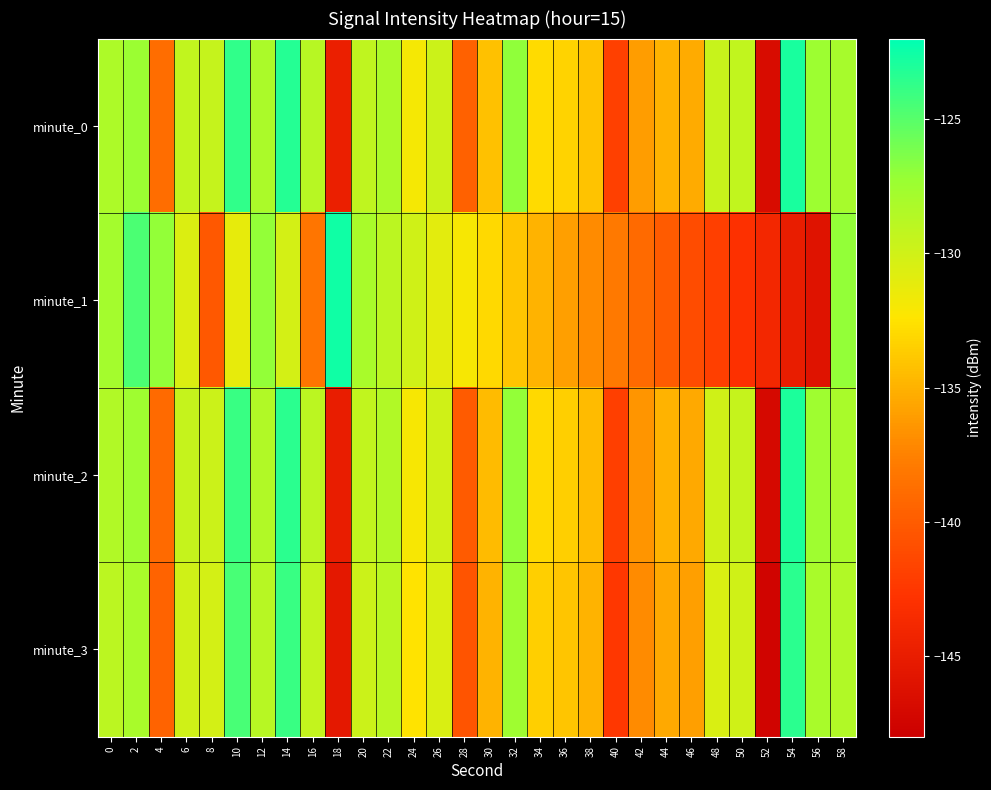

Reading left to right, list all the values displayed in this chart.

minute_0: 0=-128.2	2=-127.3	4=-138.8	6=-129.3	8=-129.5	10=-123.7	12=-128.2	14=-123.3	16=-128.7	18=-144.8	20=-129.1	22=-128.2	24=-131.9	26=-129.8	28=-139.6	30=-134.3	32=-126.9	34=-132.9	36=-133.3	38=-134.2	40=-141.8	42=-136.1	44=-135.0	46=-135.3	48=-129.5	50=-129.3	52=-146.7	54=-122.8	56=-127.5	58=-128.0
minute_1: 0=-127.8	2=-124.6	4=-127.0	6=-130.6	8=-140.2	10=-131.2	12=-127.0	14=-130.1	16=-138.3	18=-122.6	20=-128.0	22=-129.0	24=-130.0	26=-131.0	28=-132.0	30=-133.0	32=-134.0	34=-135.0	36=-136.0	38=-137.0	40=-138.0	42=-139.0	44=-140.0	46=-141.0	48=-142.0	50=-143.0	52=-144.0	54=-145.0	56=-146.0	58=-127.0
minute_2: 0=-128.5	2=-127.5	4=-139.0	6=-129.5	8=-129.8	10=-124.0	12=-128.4	14=-123.5	16=-129.0	18=-145.0	20=-129.3	22=-128.4	24=-132.0	26=-130.0	28=-140.0	30=-134.5	32=-127.0	34=-133.0	36=-133.5	38=-134.5	40=-142.0	42=-136.5	44=-135.0	46=-135.5	48=-130.0	50=-129.5	52=-147.0	54=-123.0	56=-127.5	58=-128.0
minute_3: 0=-129.0	2=-128.0	4=-139.5	6=-130.0	8=-130.2	10=-124.5	12=-128.8	14=-124.0	16=-129.4	18=-145.5	20=-129.8	22=-128.9	24=-132.5	26=-130.5	28=-140.5	30=-135.0	32=-127.5	34=-133.5	36=-134.0	38=-135.0	40=-142.5	42=-137.0	44=-135.5	46=-136.0	48=-130.5	50=-130.0	52=-147.5	54=-123.5	56=-128.0	58=-128.5